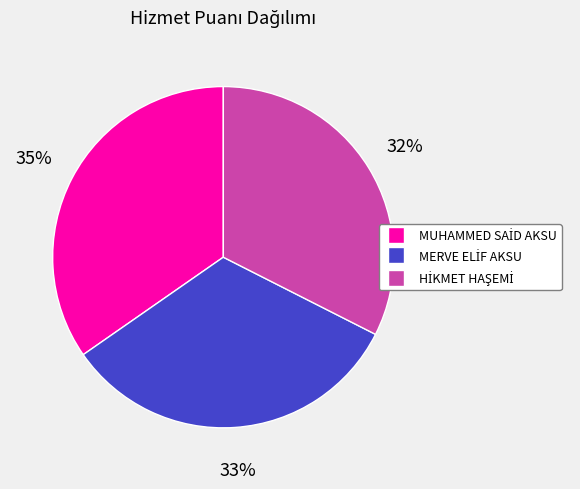

To the nearest percent, what is the average slice percentage?

33%